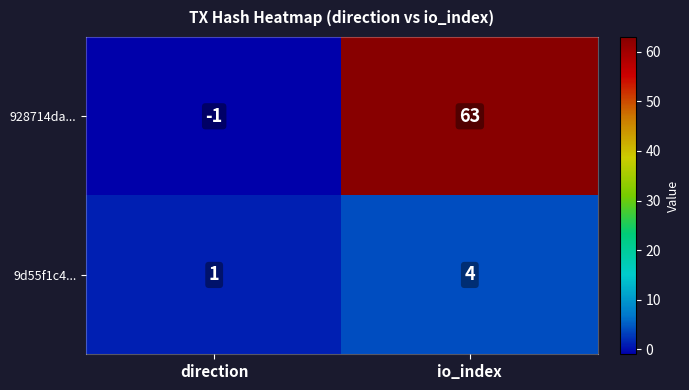

At which category does the chart reach its peak across all series?

io_index